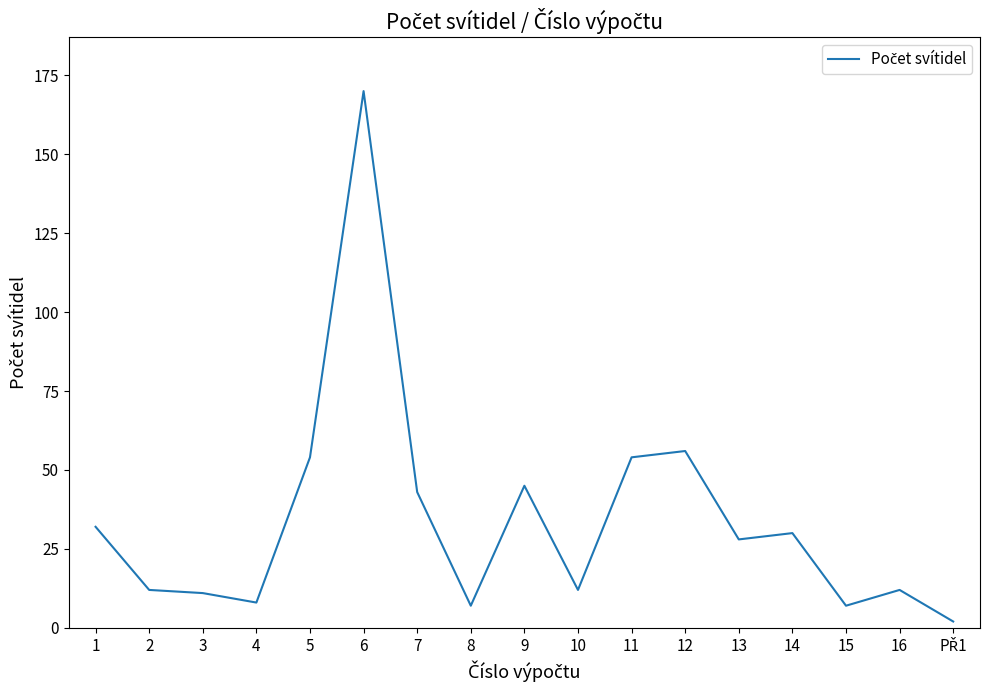

The chart shows a value of 7 at 8. True or false?

True